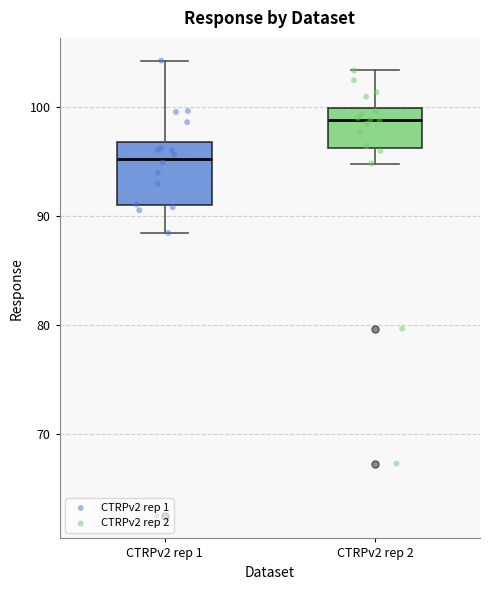

Where does the upper whisker of the box for CTRPv2 rep 1 end on the y-axis? The values are not printed on the chart, so give them approximately, as read against the axis.

104